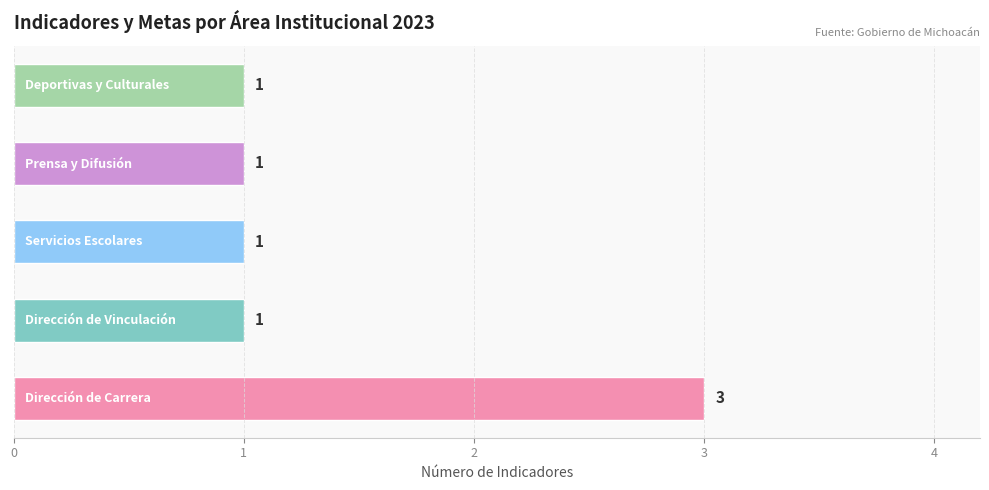

Count the number of values greater than 1.

1